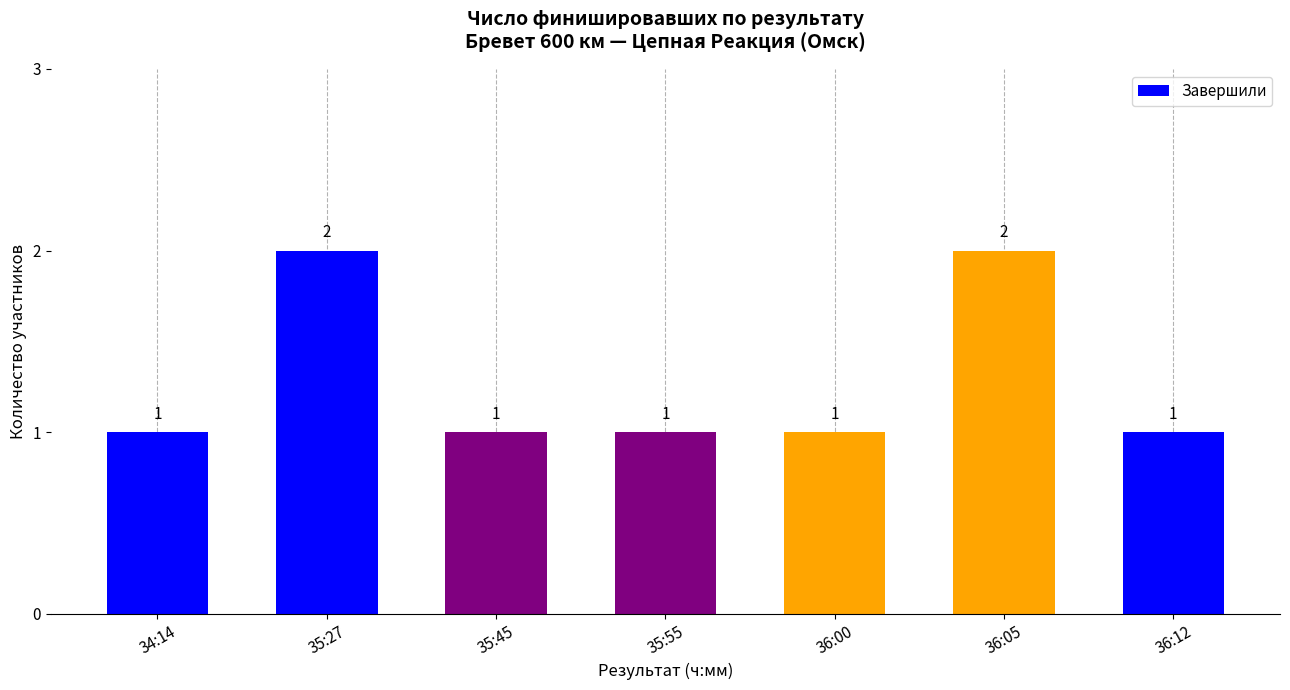

What is the label of the 4th bar from the right?

35:55